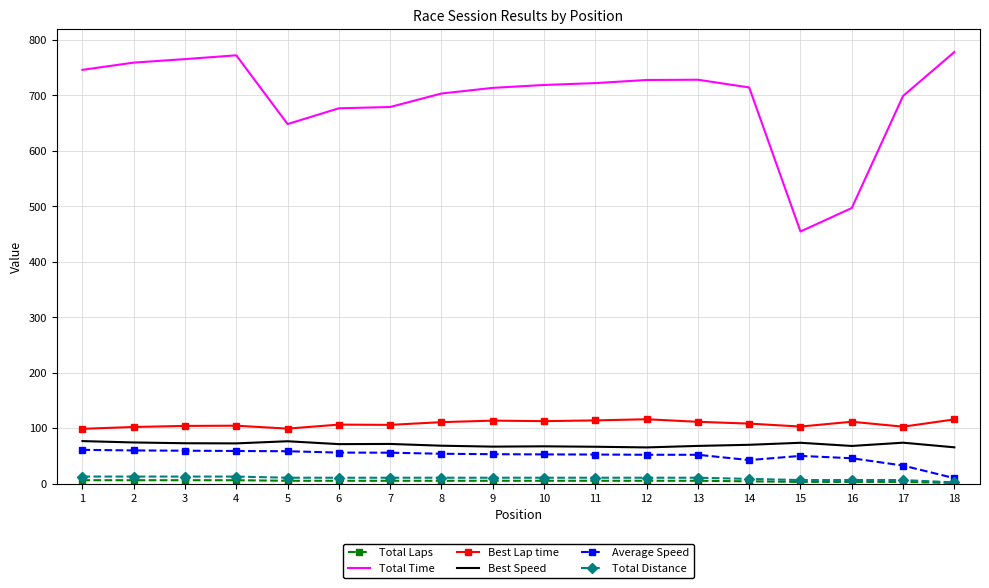

Which series has the largest range (max minus min)?

Total Time